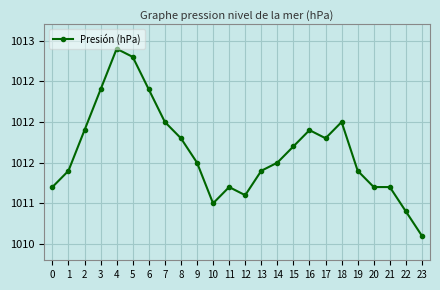

What is the change in value from 4 to 16?

-1.0